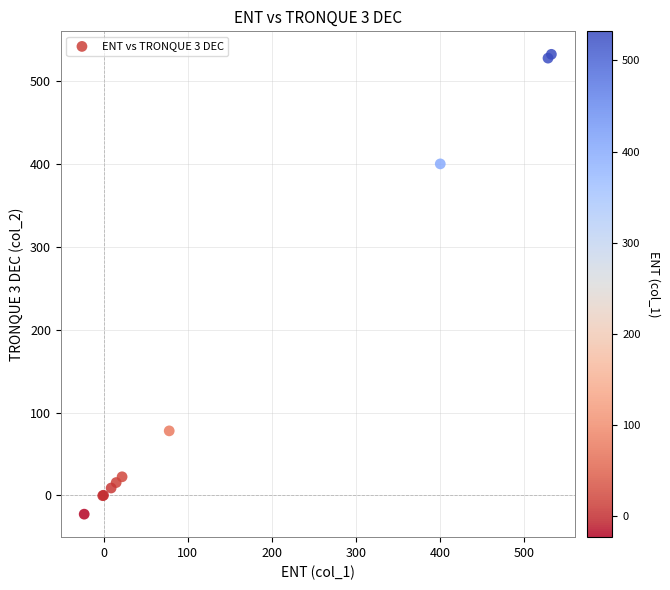

What Y value in the scatter plot is closest to 255?

400.3